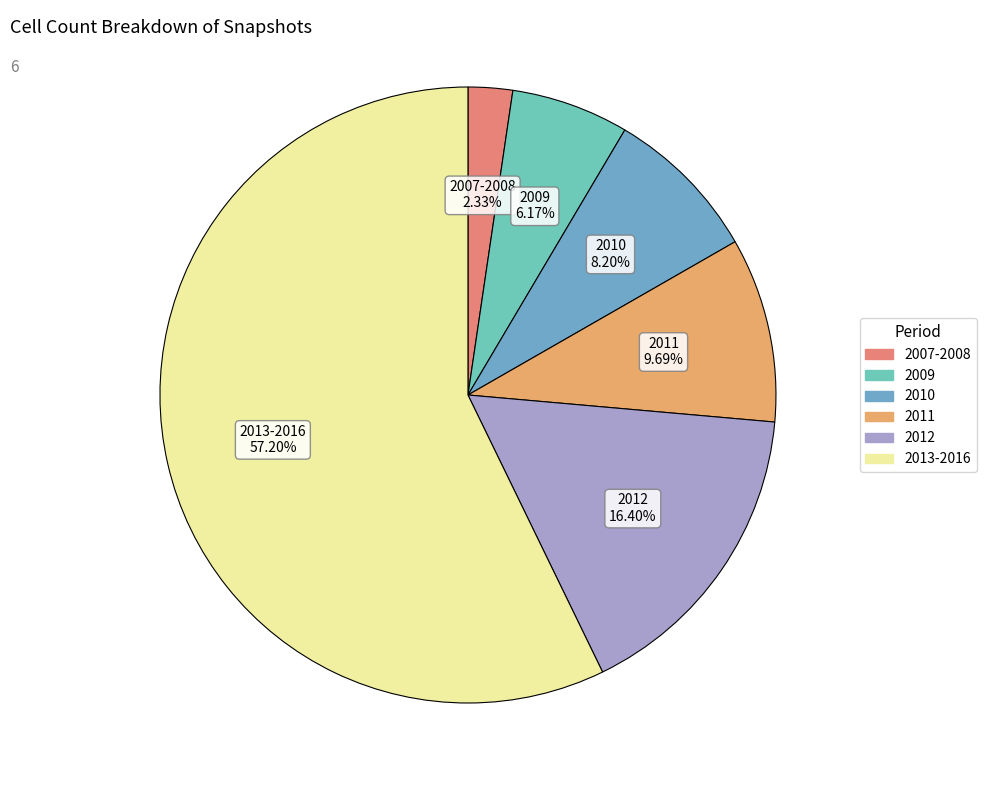

How many slices are in this pie chart?

6